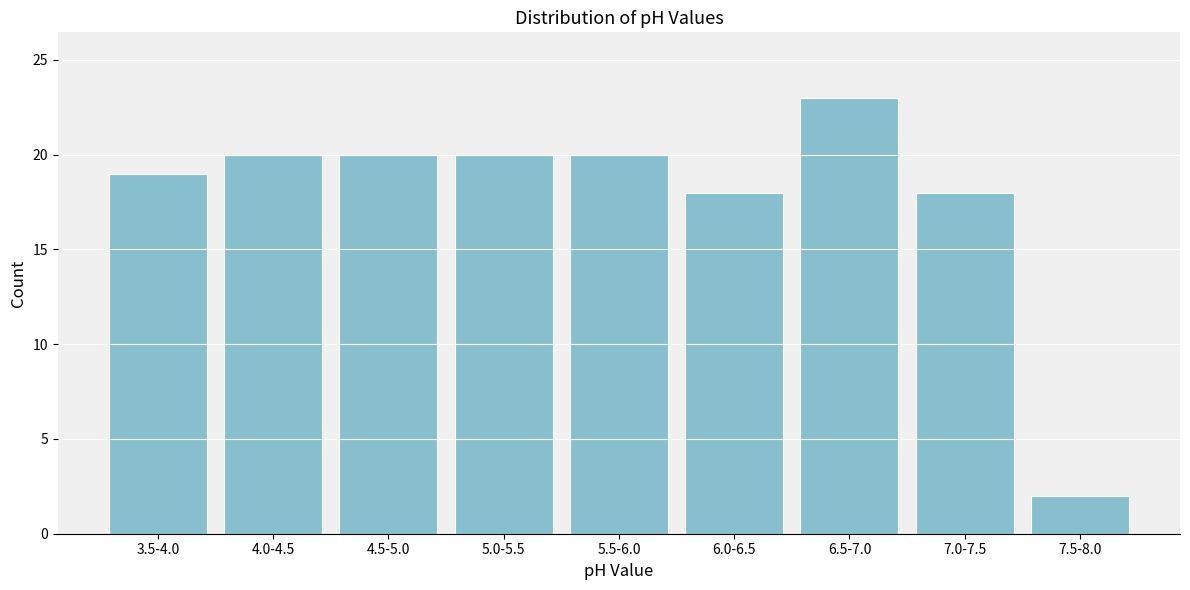

Reading right to left, list all the values displayed in this chart.

7.5-8.0=2	7.0-7.5=18	6.5-7.0=23	6.0-6.5=18	5.5-6.0=20	5.0-5.5=20	4.5-5.0=20	4.0-4.5=20	3.5-4.0=19